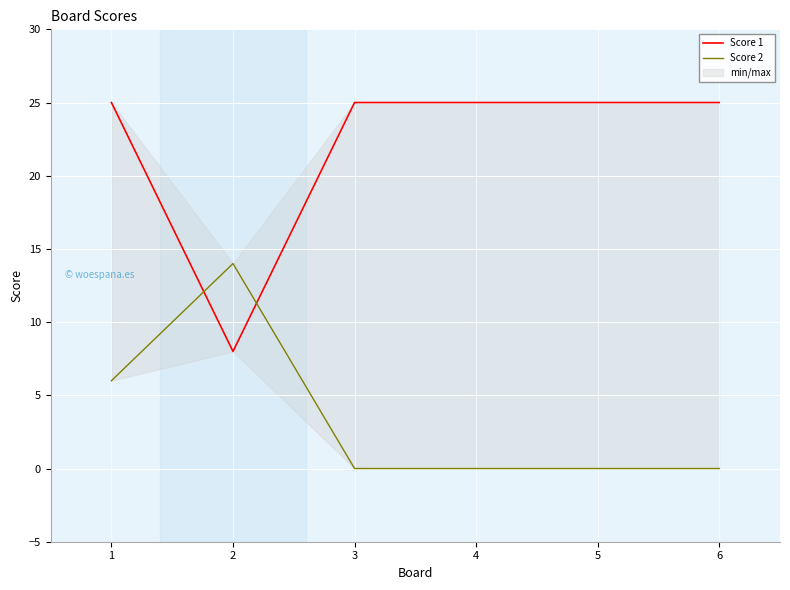

Is this an area chart (filled region under the line)?

No